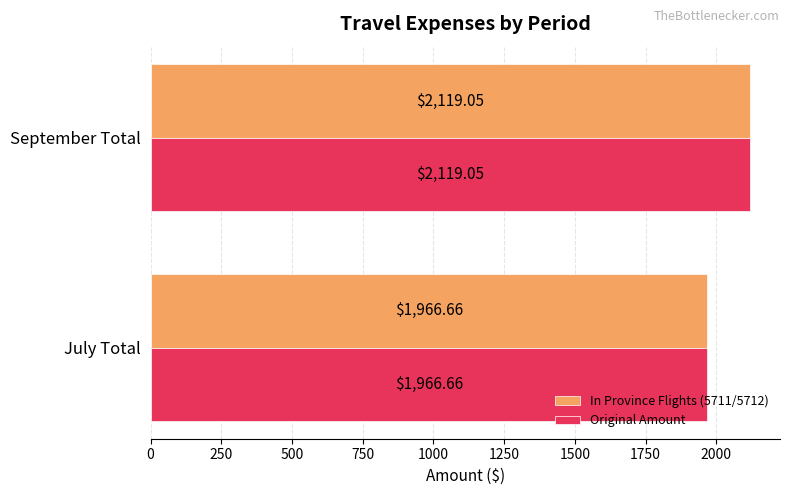

What is the sum of all In Province Flights (5711/5712) values?

4085.7